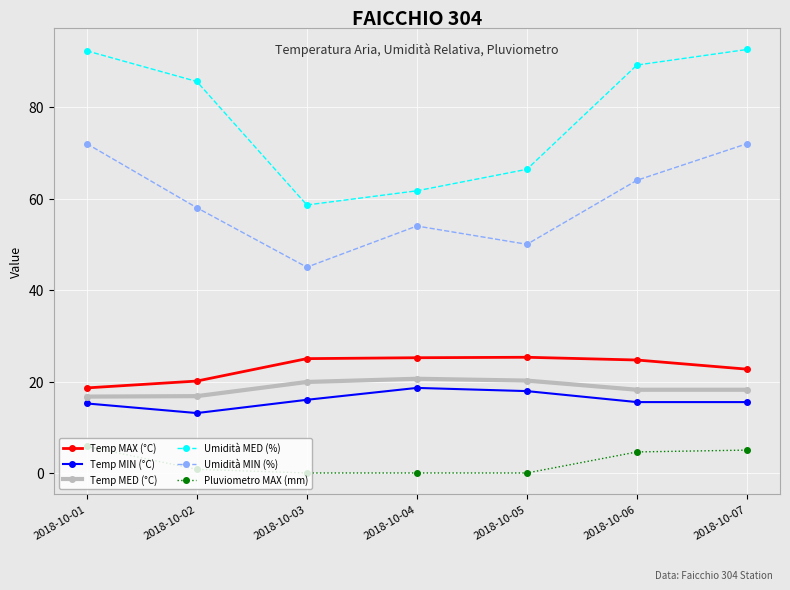

Which series has the largest total across all categories?

Umidità MED (%)